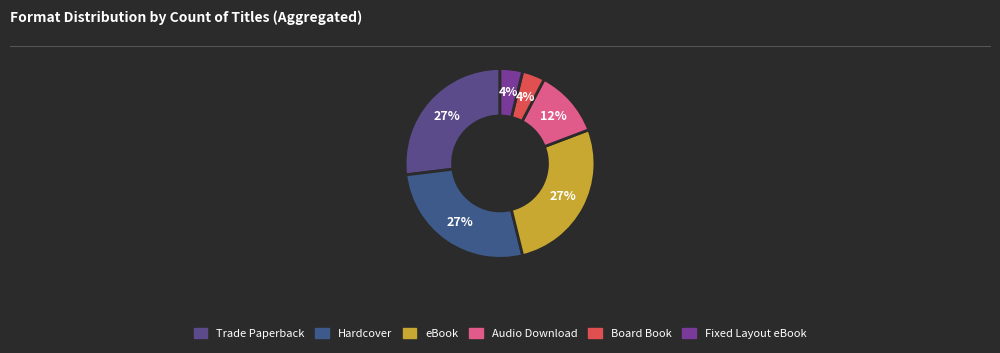

To the nearest percent, what is the difference between the eBook and Fixed Layout eBook slice percentages?

23%